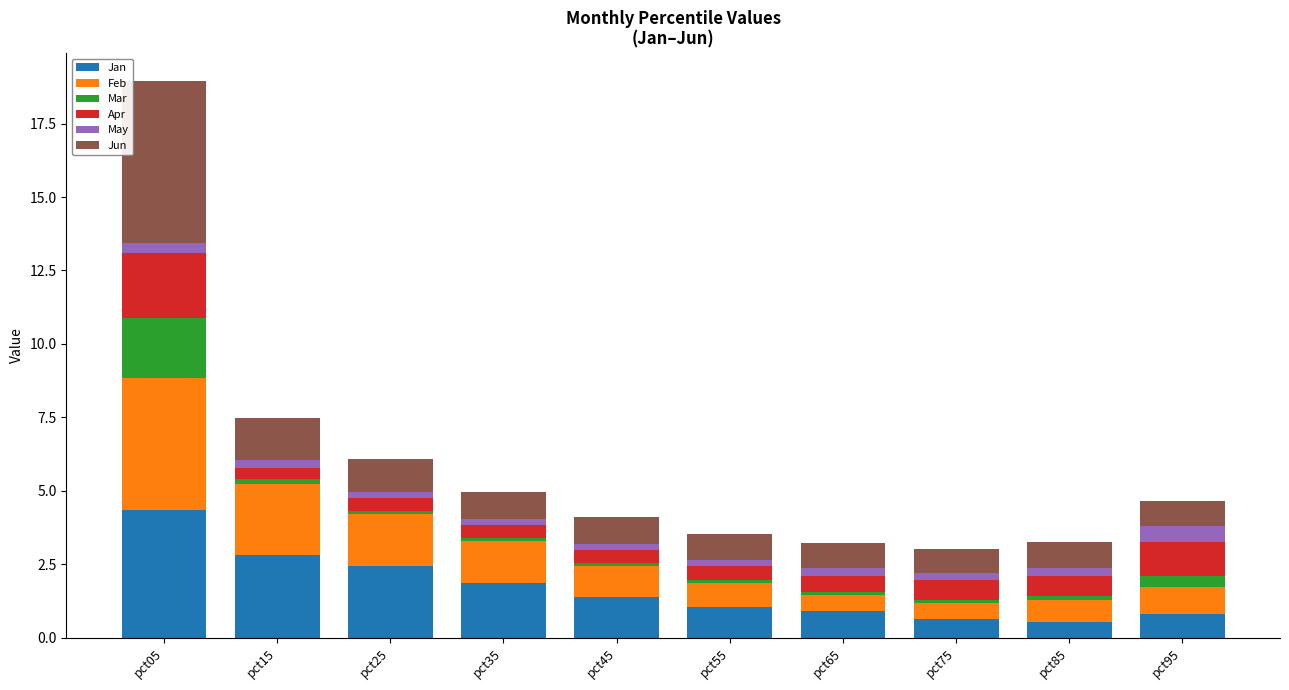

What is the sum of all Jan values?

16.9